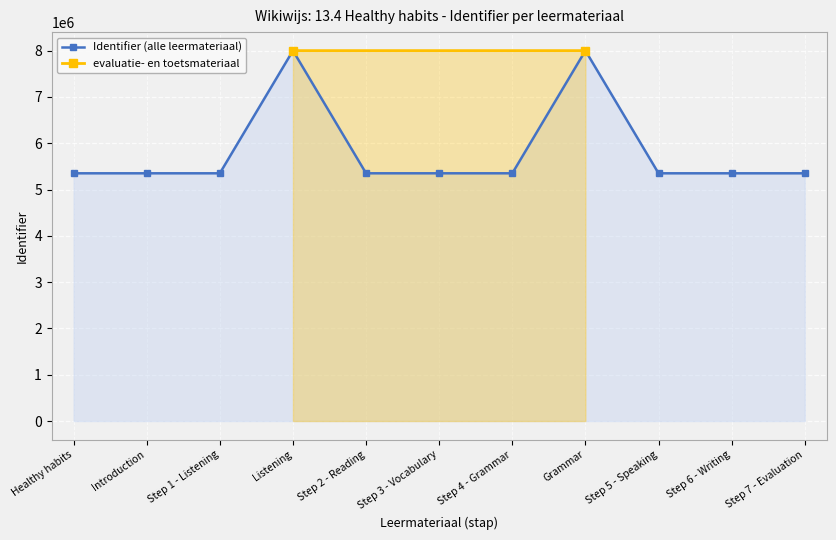

What is the sum of all values?

64162140